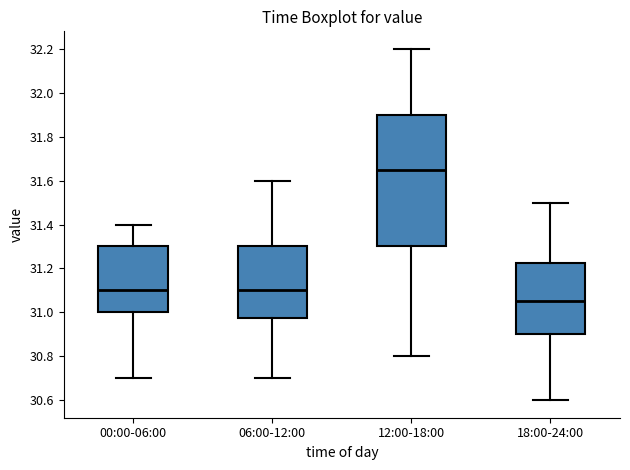

Reading left to right, transcribe this box plot: for each box, give where its median line is, the range the box spans, and where its two whiskers end, as read against the y-axis. The values are not printed on the chart, so give them approximately, as read against the axis.

00:00-06:00: median 31.10, box 31.00 to 31.30, whiskers 30.70 to 31.40
06:00-12:00: median 31.10, box 30.98 to 31.30, whiskers 30.70 to 31.60
12:00-18:00: median 31.66, box 31.30 to 31.90, whiskers 30.80 to 32.20
18:00-24:00: median 31.06, box 30.90 to 31.22, whiskers 30.60 to 31.50